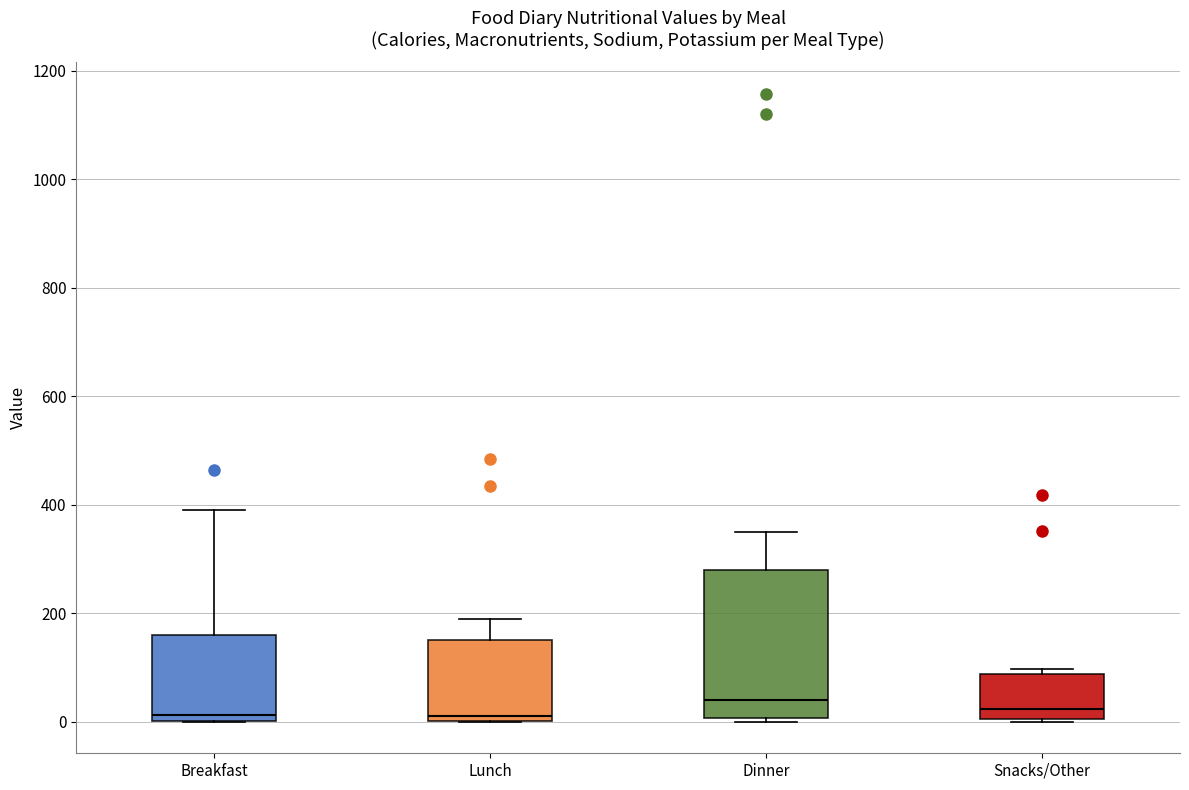

Reading left to right, transcribe this box plot: for each box, give where its median line is, the range the box spans, and where its two whiskers end, as read against the y-axis. The values are not printed on the chart, so give them approximately, as read against the axis.

Breakfast: median 20, box 0 to 160, whiskers 0 to 400
Lunch: median 20, box 0 to 160, whiskers 0 to 200
Dinner: median 40, box 0 to 280, whiskers 0 (just below the box's lower edge) to 360
Snacks/Other: median 20, box 0 to 80, whiskers 0 (just below the box's lower edge) to 100